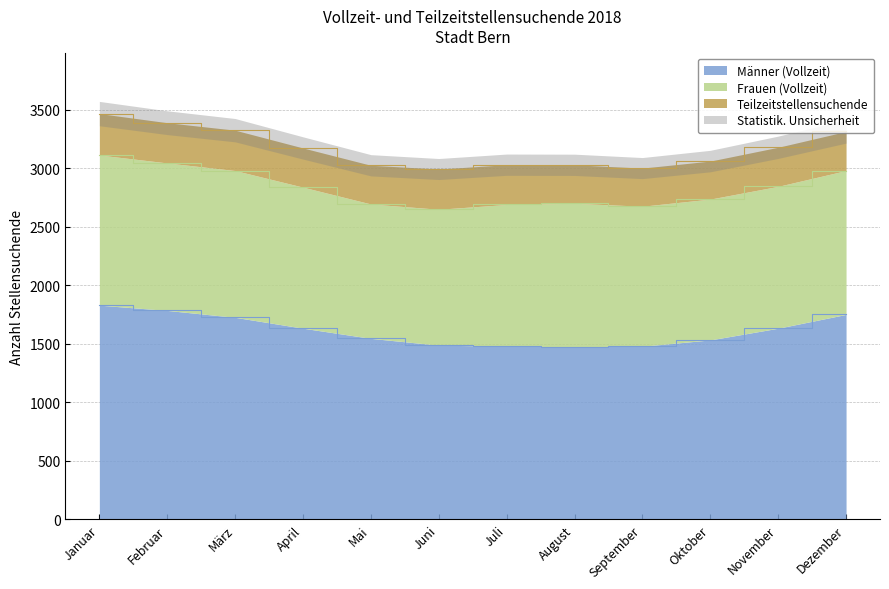

What is the difference between the Teilzeitstellensuchende values at Oktober and Dezember?

9